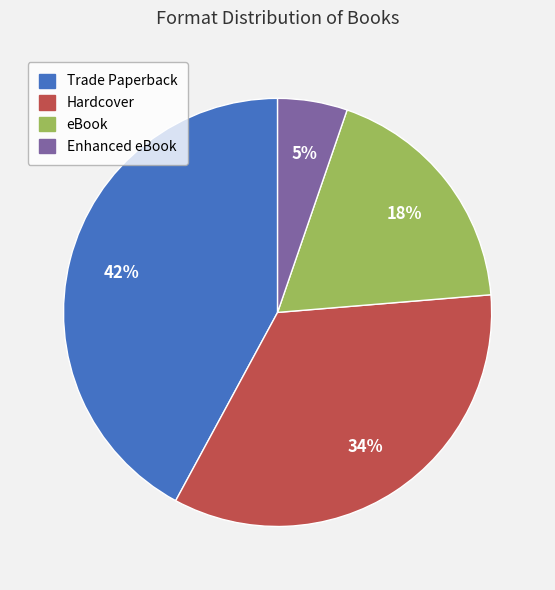

To the nearest percent, what portion does eBook represent?

18%